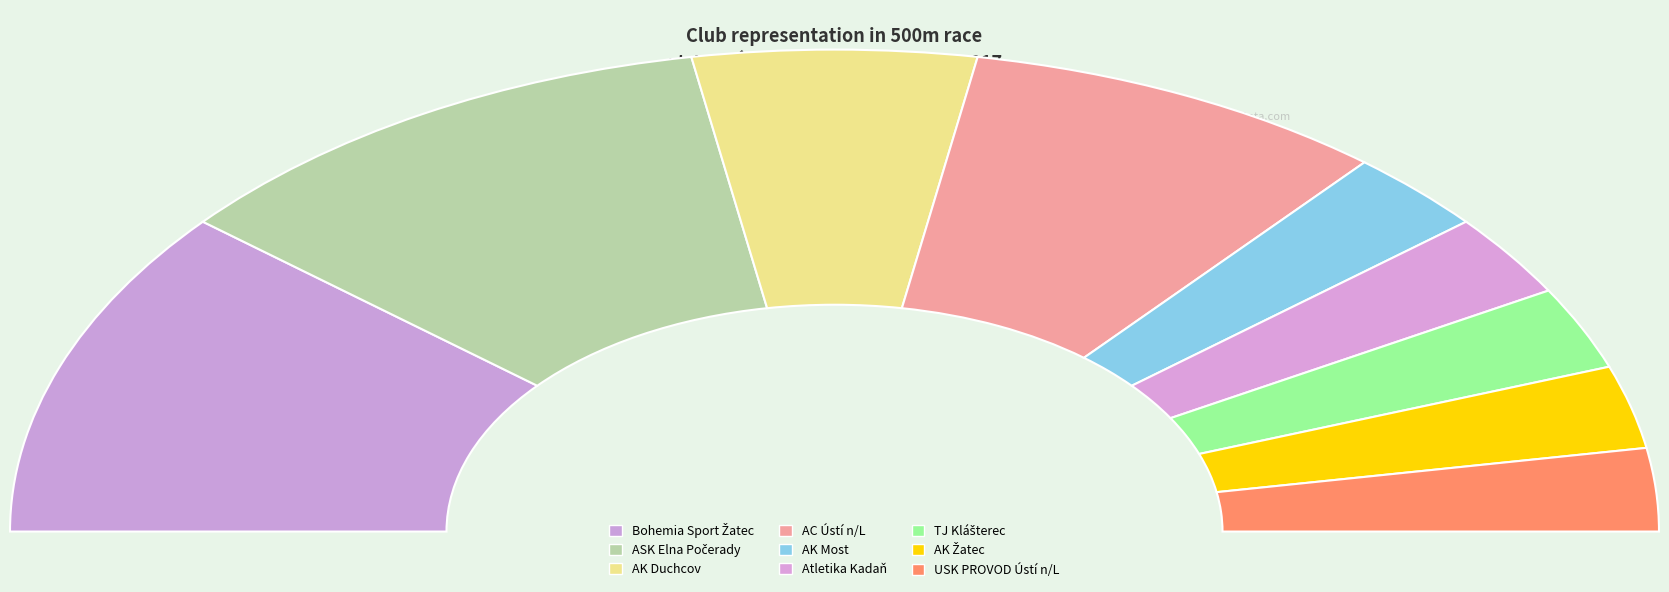

How many slices are in this pie chart?

9